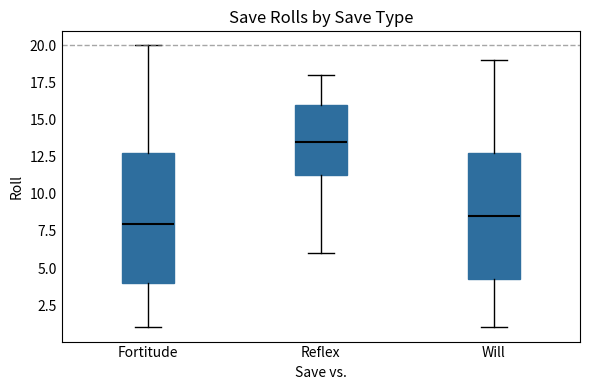

Where is the upper edge of the box for Will on the y-axis? The values are not printed on the chart, so give them approximately, as read against the axis.

13.0